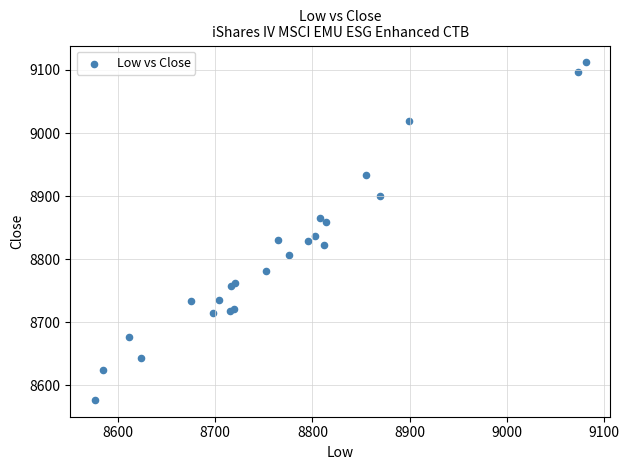

What Y value in the scatter plot is closest to 8844?

8836